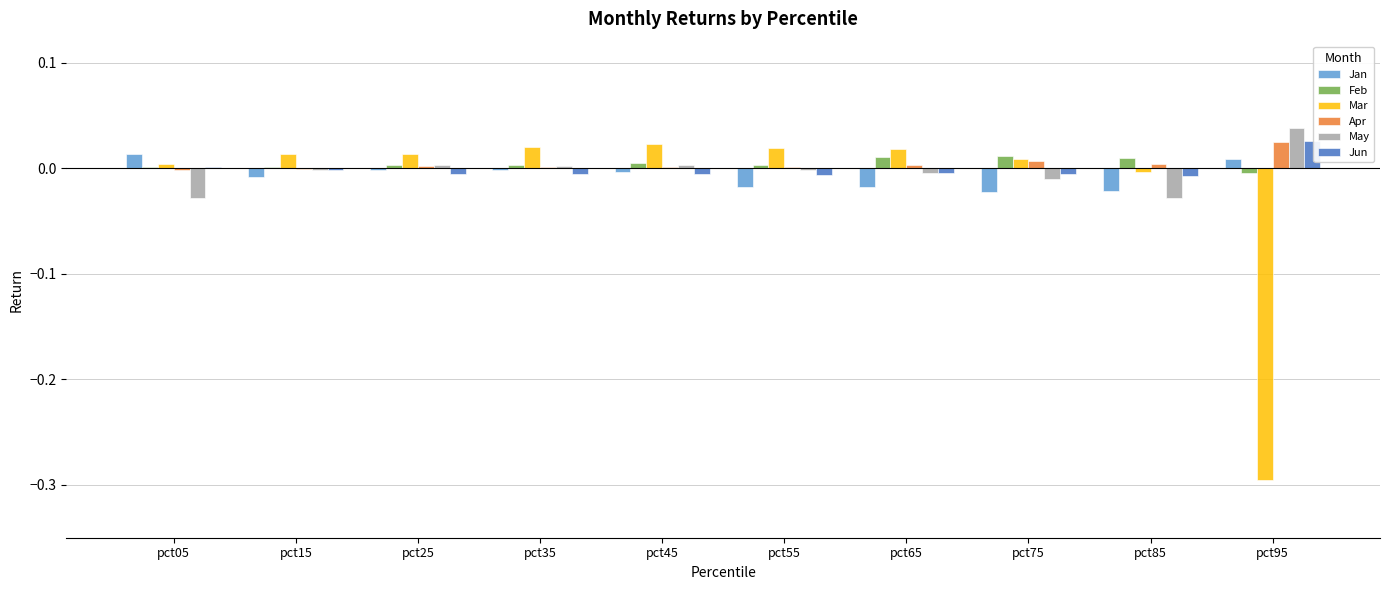

What is the total value across all series at pct95?

-0.2